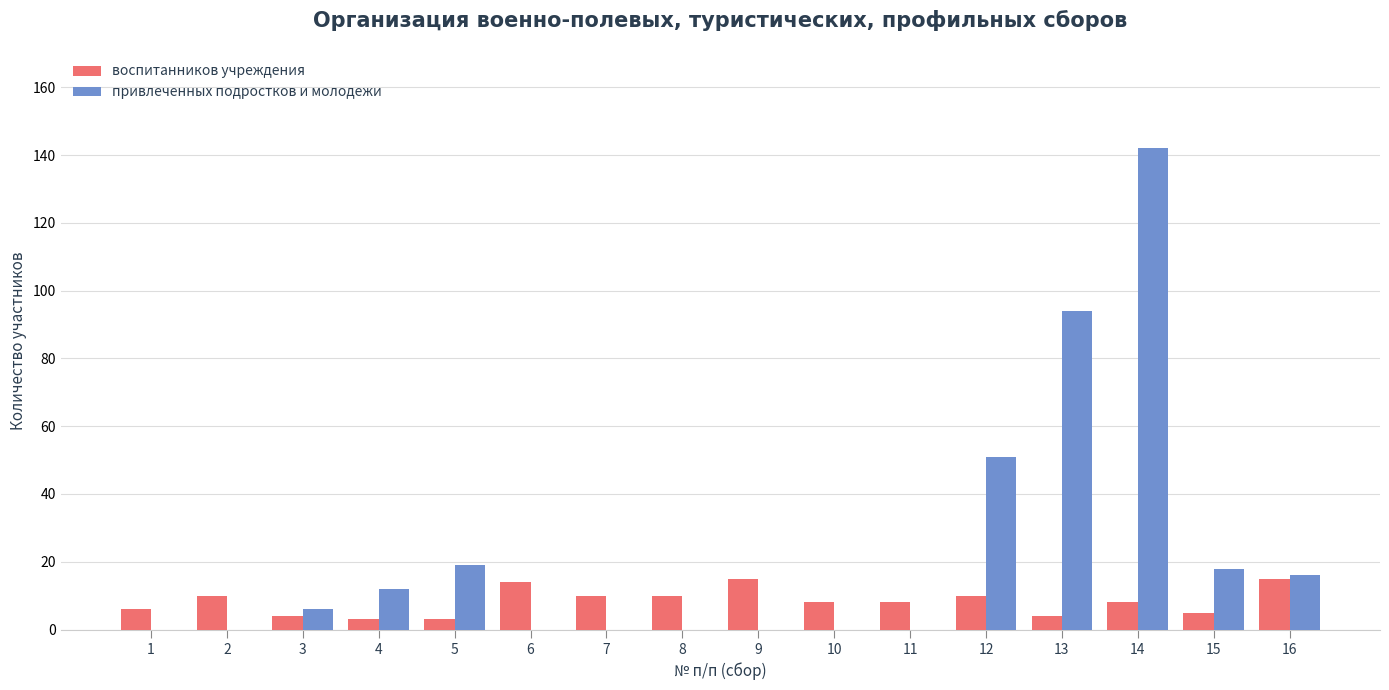

Is the value of привлеченных подростков и молодежи at 6 greater than the value of воспитанников учреждения at 11?

No